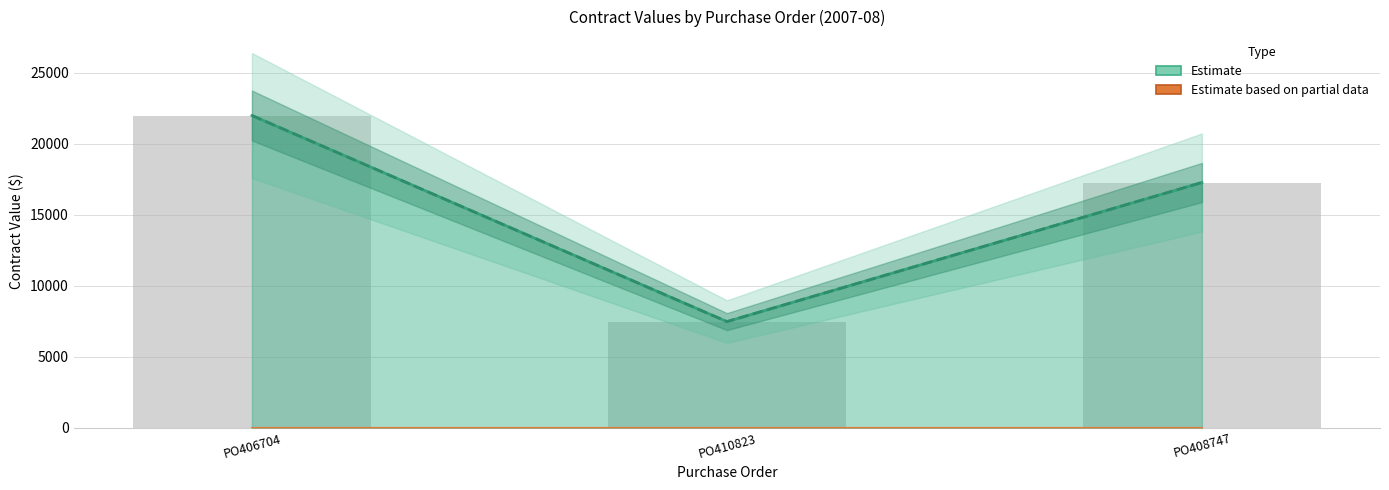

What is the label of the 1st bar from the right?

PO408747